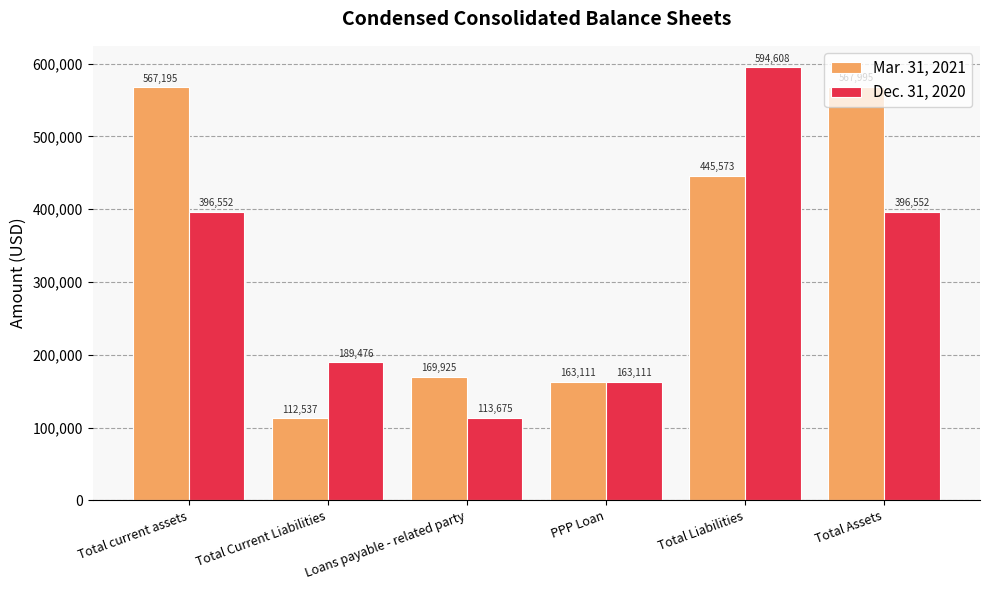

Count the number of data series in this chart.

2